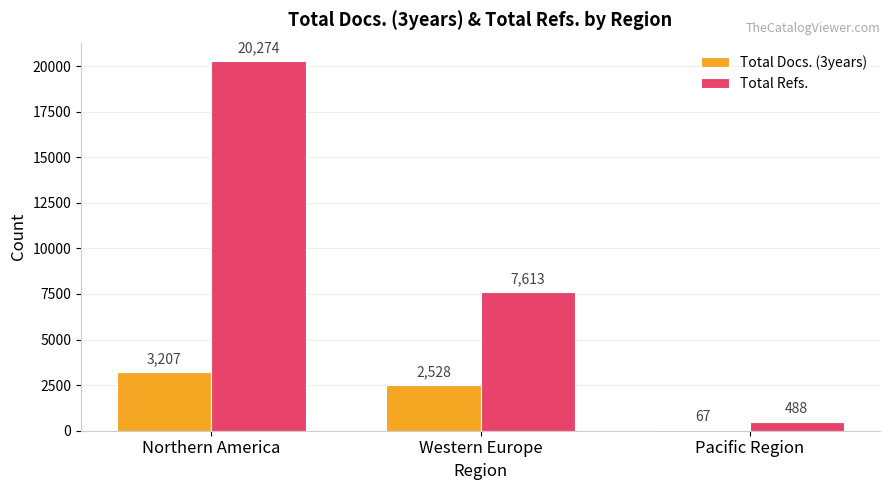

What is the difference between the maximum and minimum values in the Total Refs. series?

19786